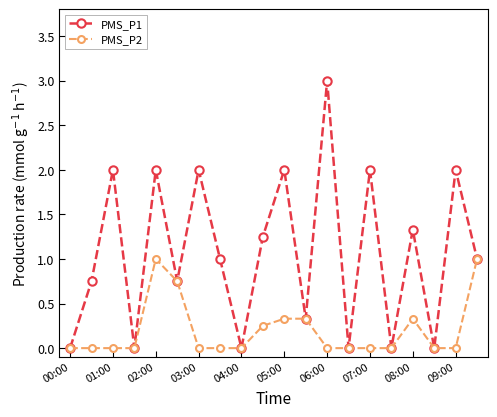

Which series has the largest total across all categories?

PMS_P1